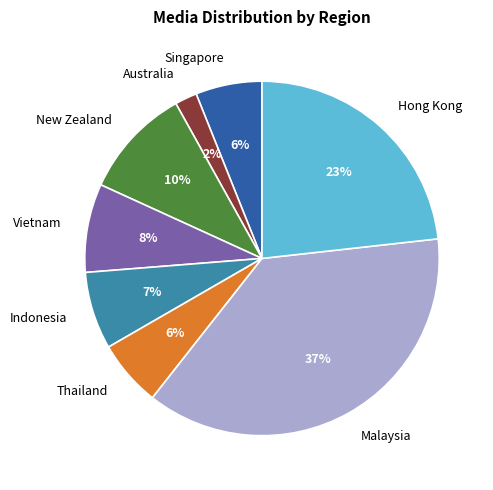

Count the number of slices in the pie.

8